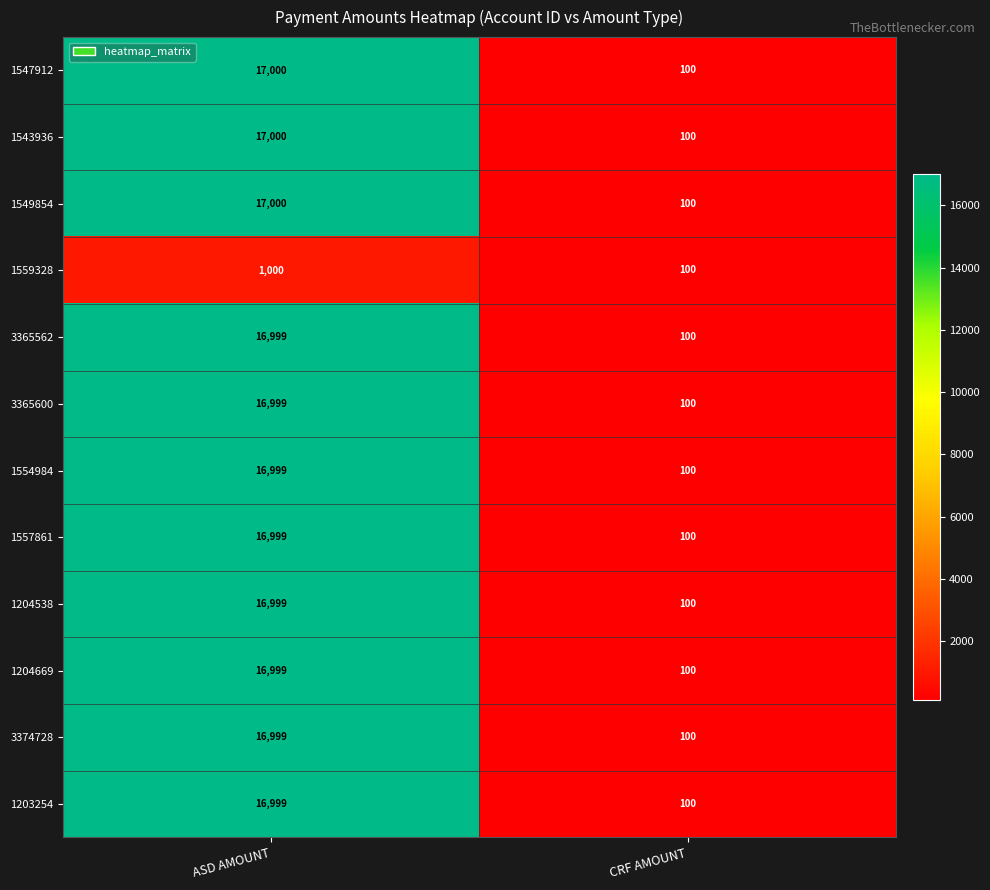

Reading left to right, list all the values displayed in this chart.

1547912: 17000	100
1543936: 17000	100
1549854: 17000	100
1559328: 1000	100
3365562: 16999	100
3365600: 16999	100
1554984: 16999	100
1557861: 16999	100
1204538: 16999	100
1204669: 16999	100
3374728: 16999	100
1203254: 16999	100